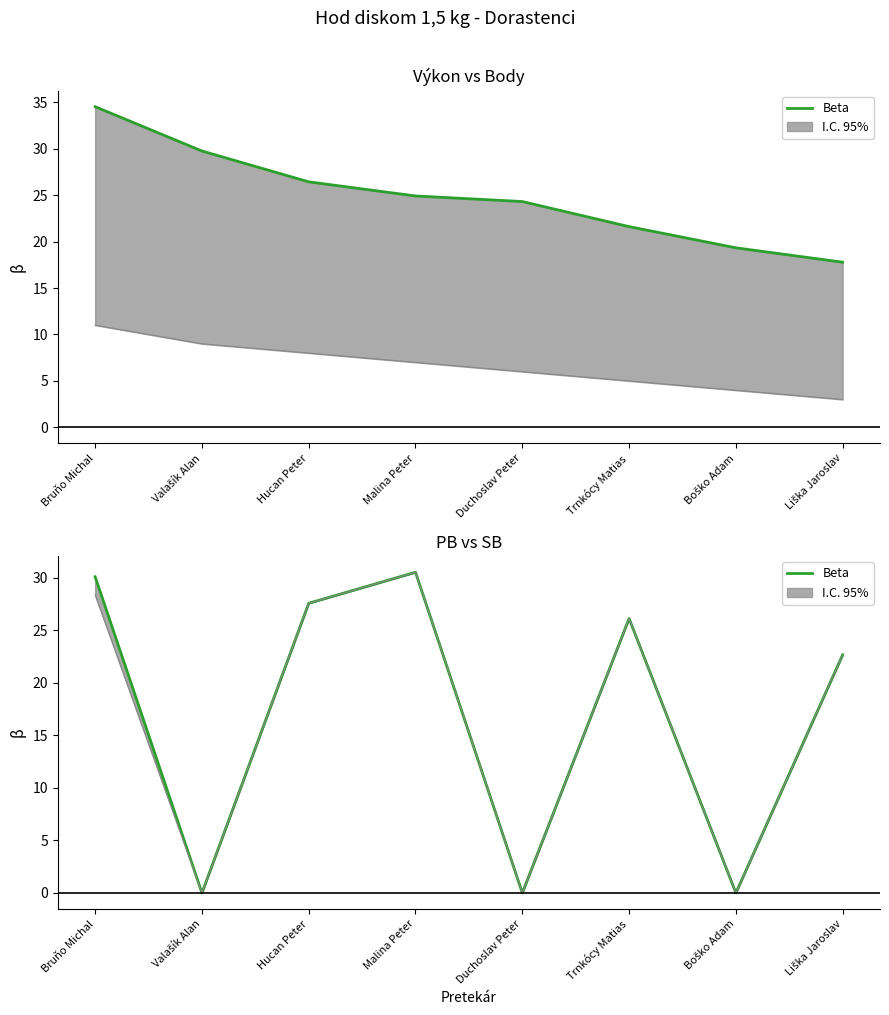

Is this an area chart (filled region under the line)?

No